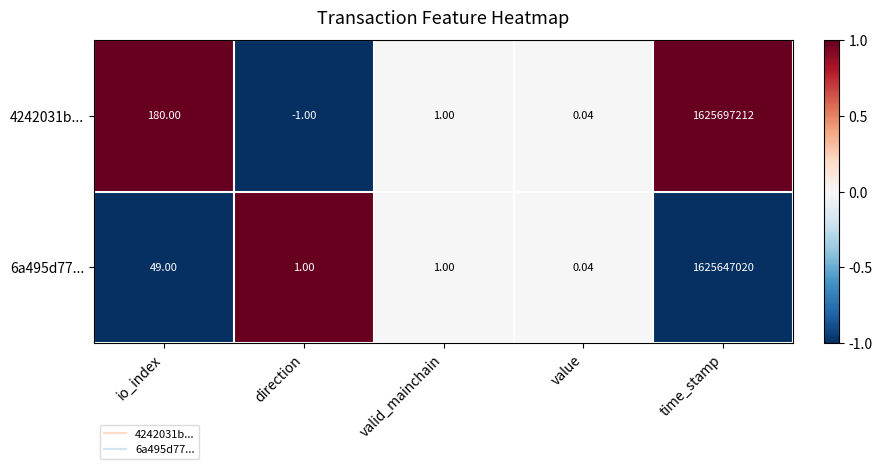

At which label is 6a495d77... closest to 812823510?

io_index